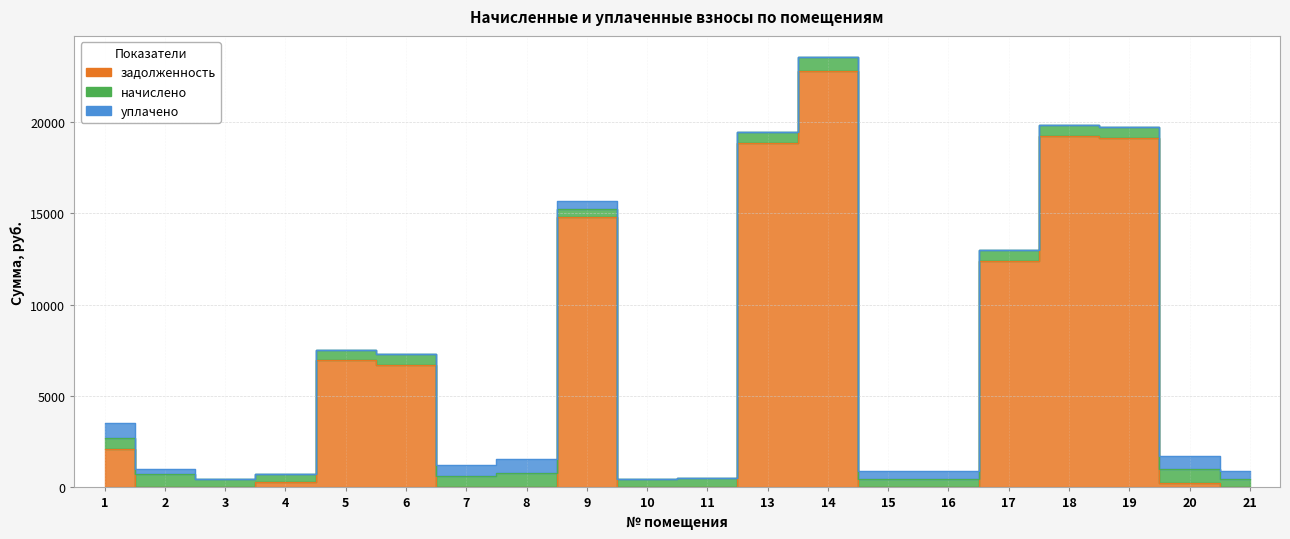

List the labels in order of задолженность value, largest first.

14, 18, 19, 13, 9, 17, 5, 6, 1, 4, 20, 10, 3, 2, 7, 8, 11, 15, 16, 21